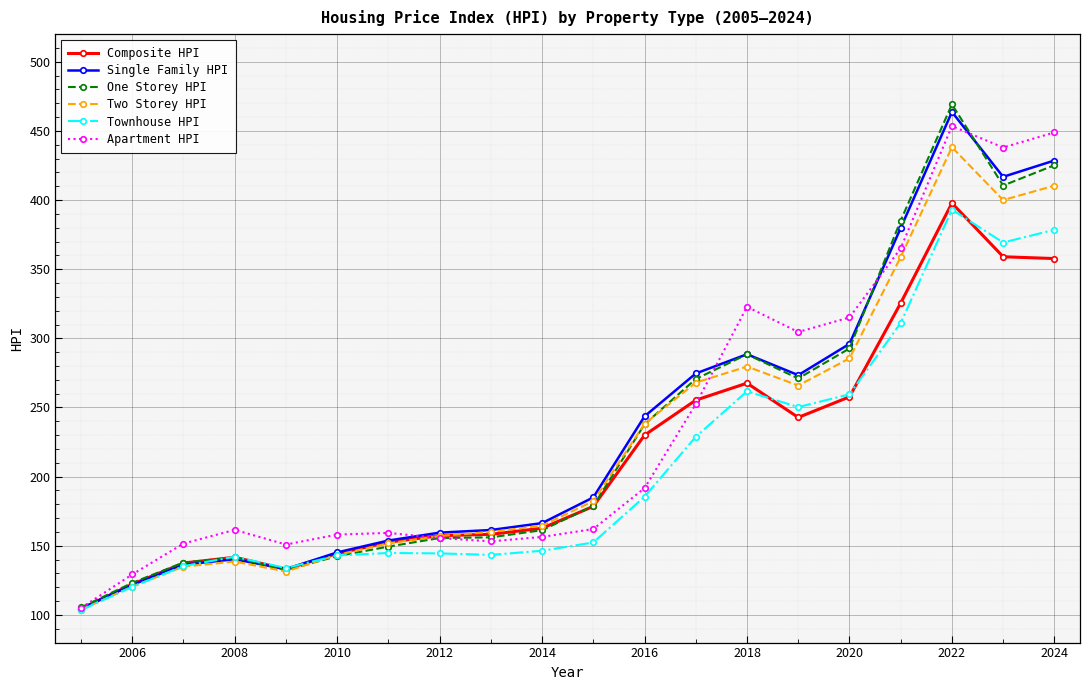

Which series ends up on top after the final intersection of Townhouse HPI and Composite HPI?

Townhouse HPI